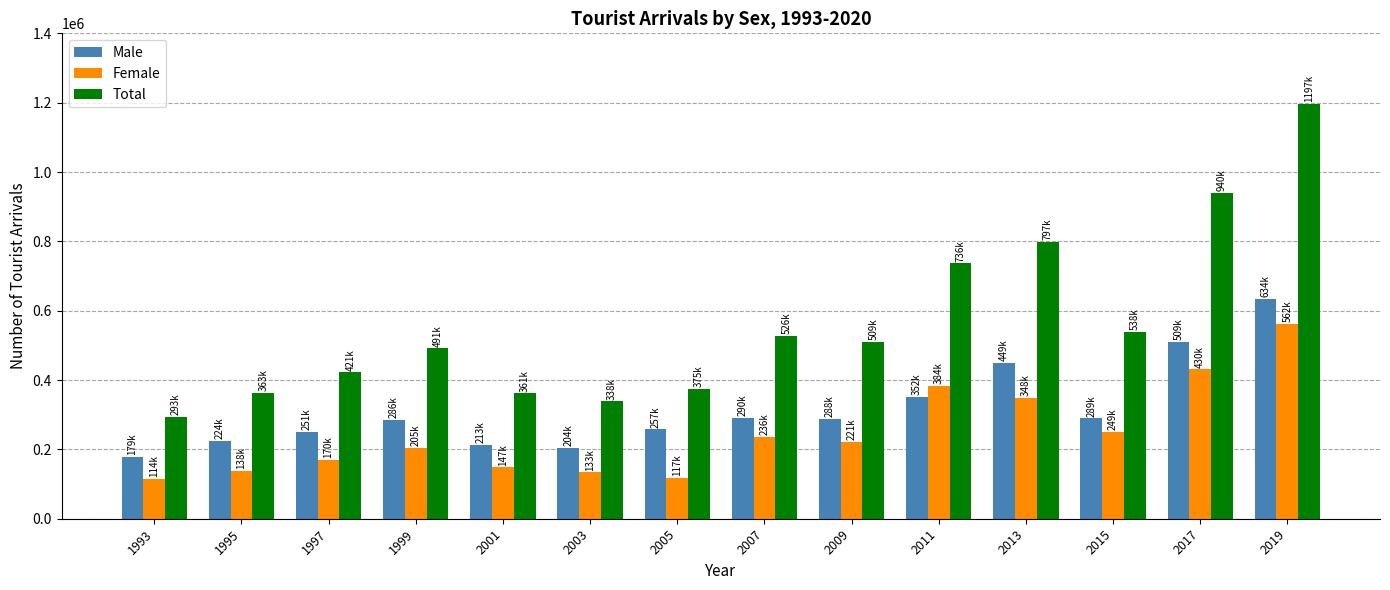

What is the total value across all series at 2007?

1053410